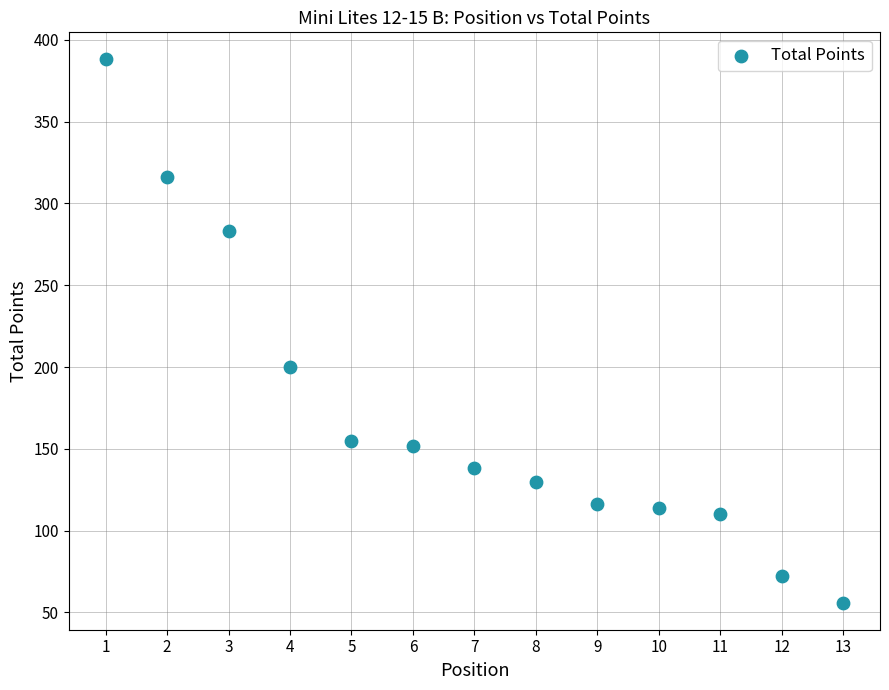

What is the range of X values (max minus min)?

12